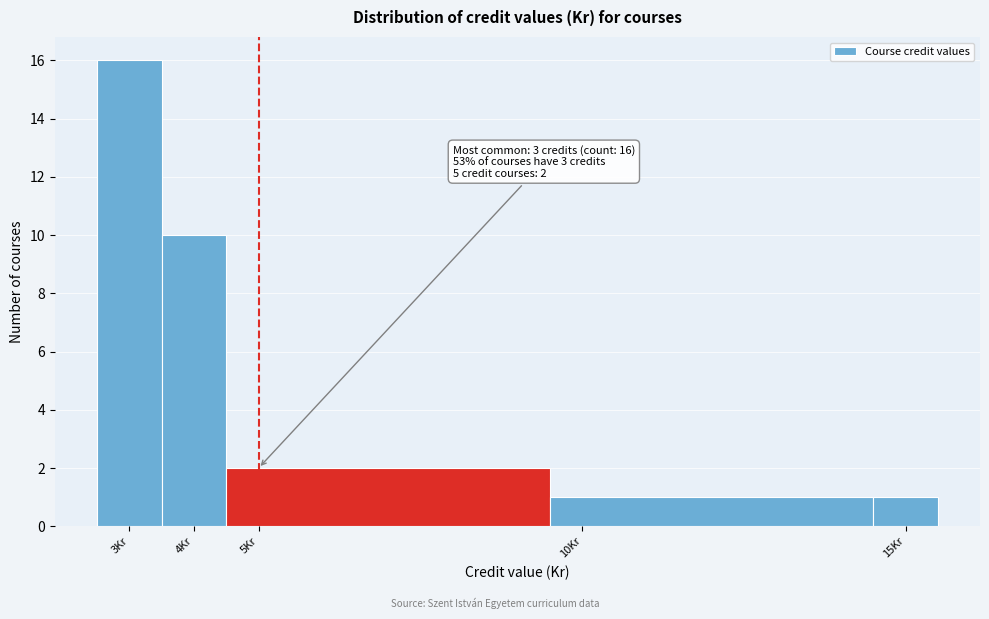

Which range on the x-axis has the tallest bar?

2.5 to 3.5